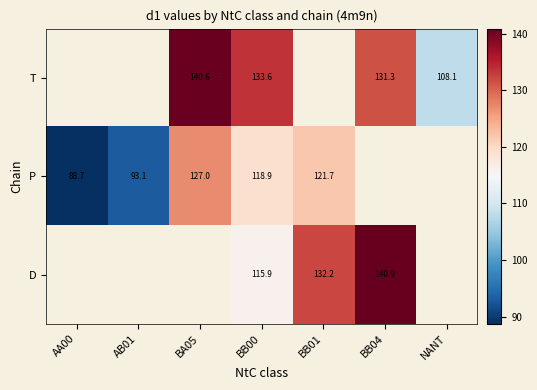

What is the difference between the highest and lowest values at BB00?

17.7